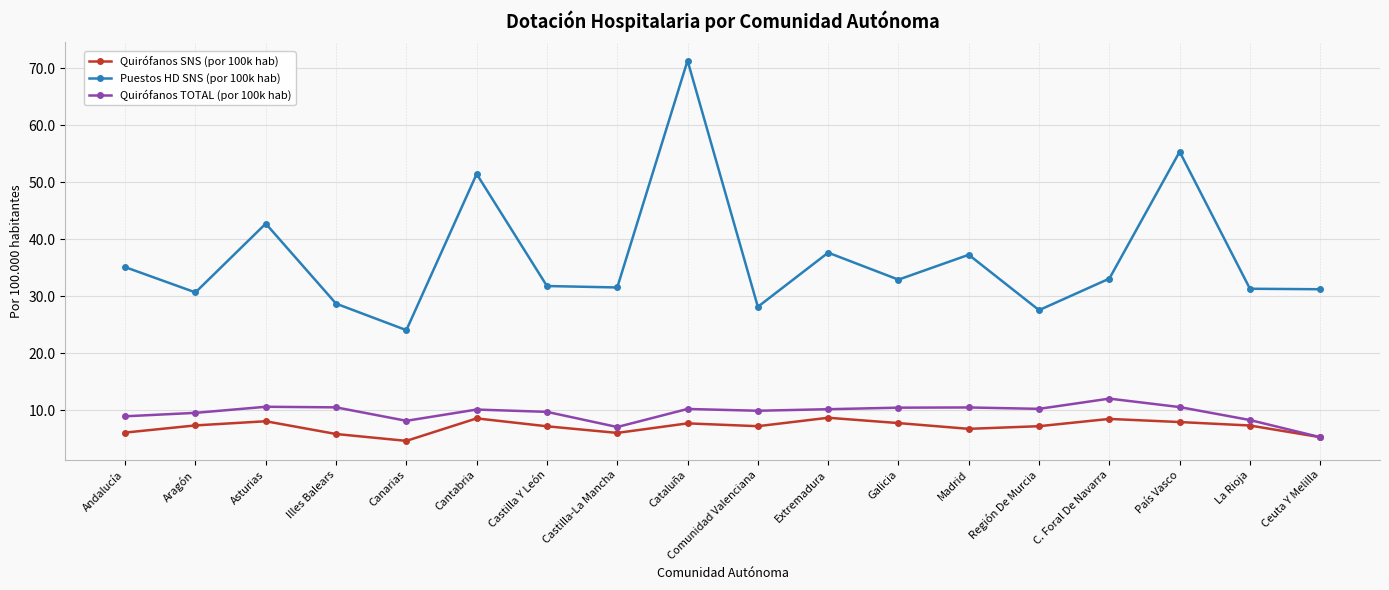

Count the number of categories in the chart.

18